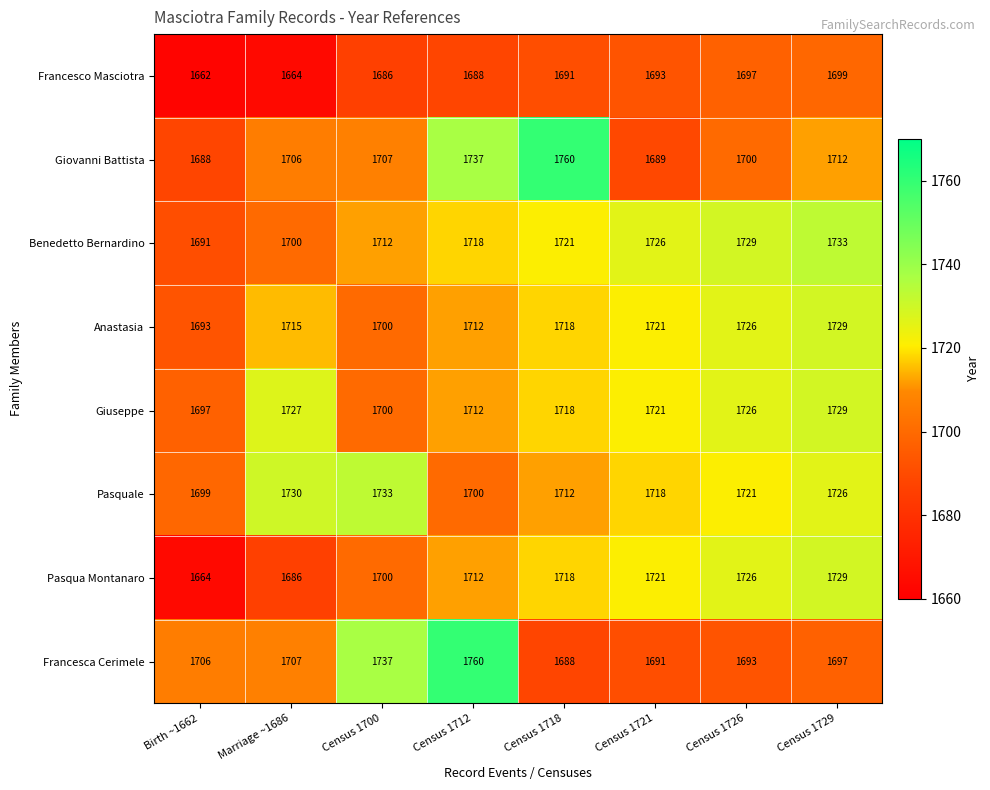

The value of Pasquale at Census 1726 is 1721. True or false?

True